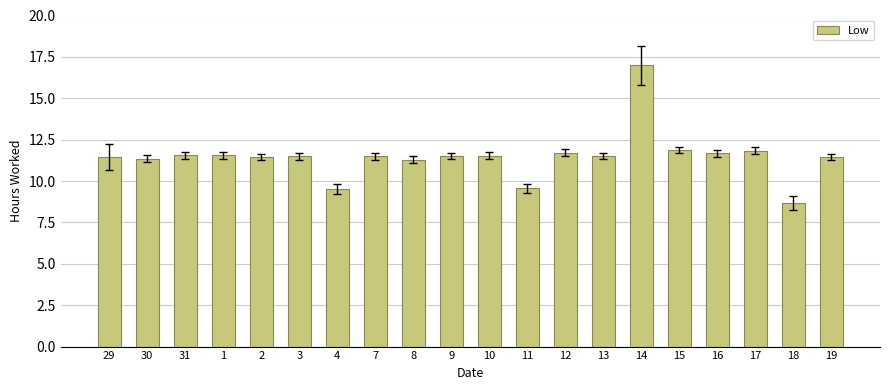

Where does the data first go above 11?

29